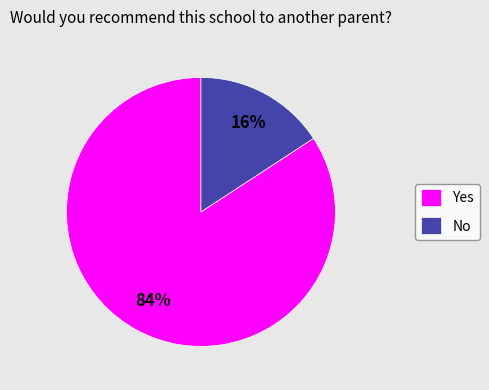

To the nearest percent, what is the average slice percentage?

50%